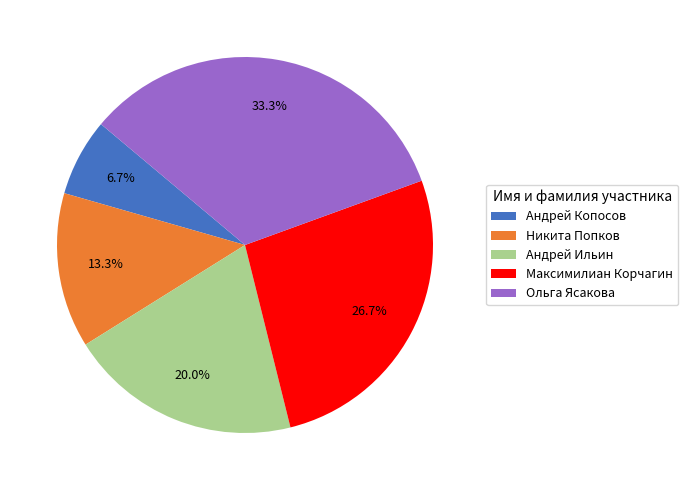

Which has a higher value, Ольга Ясакова or Андрей Ильин?

Ольга Ясакова